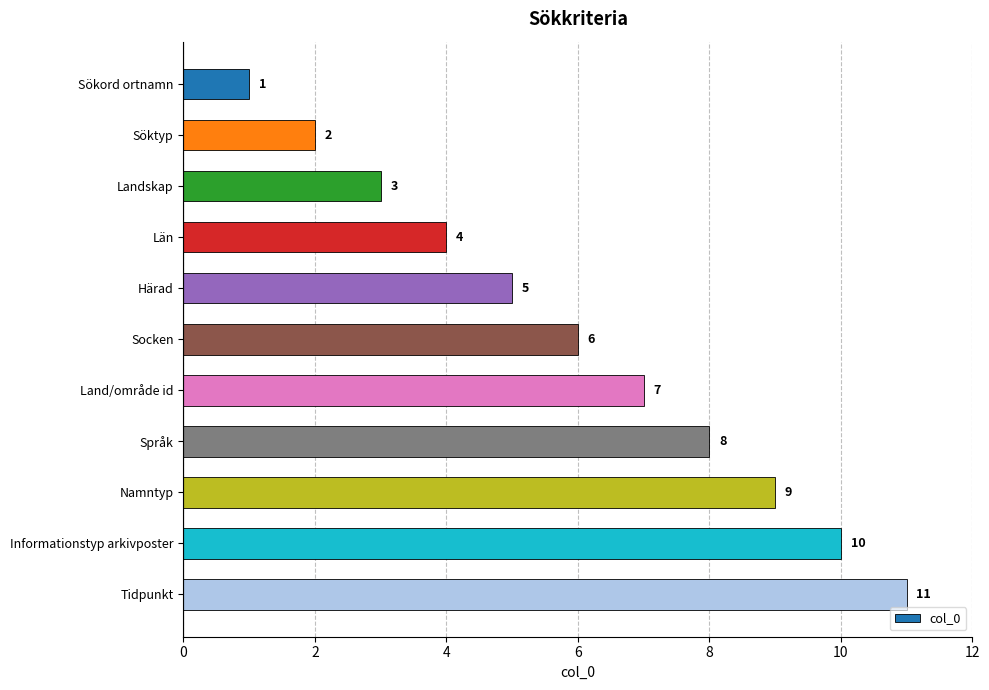

Is it true that the value at Landskap is 3?

True